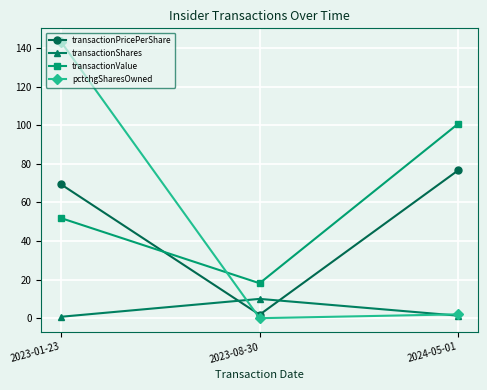

Which series changed the most between 2023-01-23 and 2024-05-01?

pctchgSharesOwned